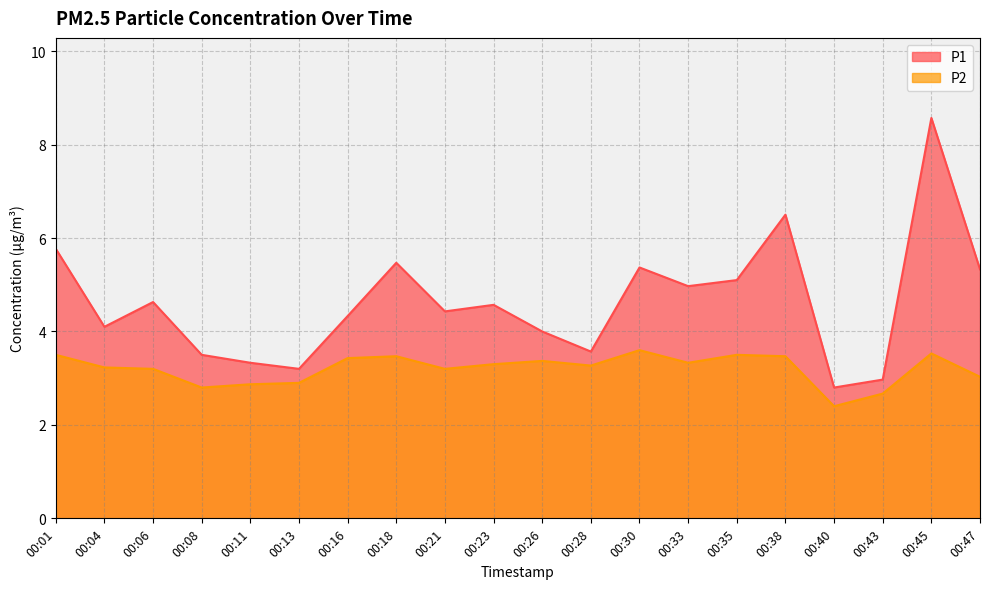

Count the number of categories in the chart.

20